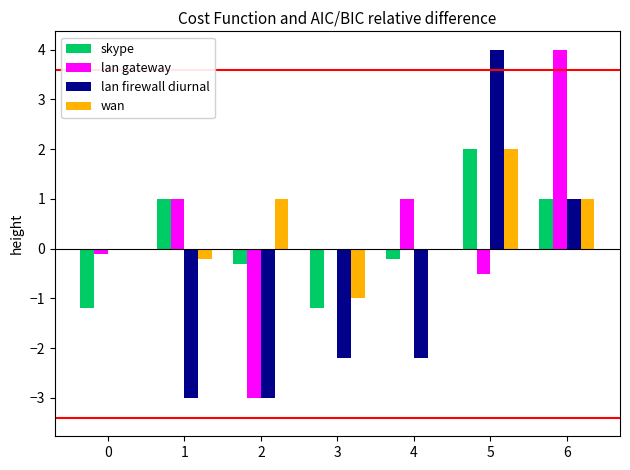

What is the maximum value shown in the chart?

4.0